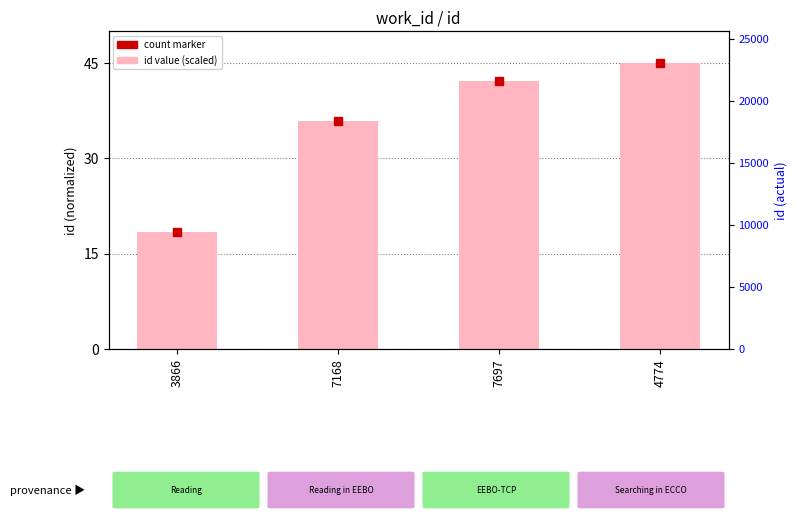

Which series reaches the minimum Y coordinate?

id (scaled)